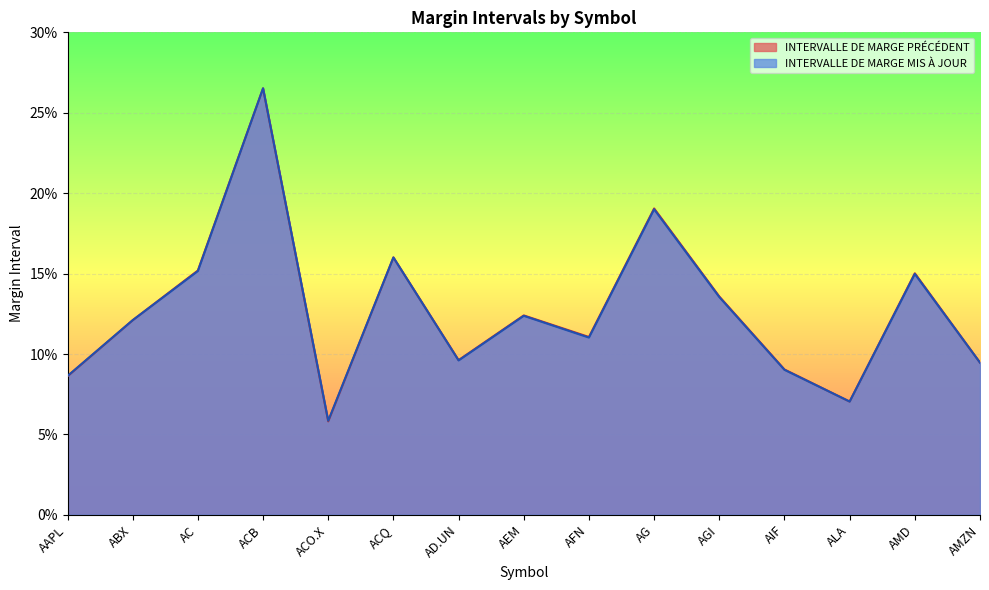

In INTERVALLE DE MARGE MIS À JOUR, how many points are higher than both neighbors (excluding endpoints)?

5